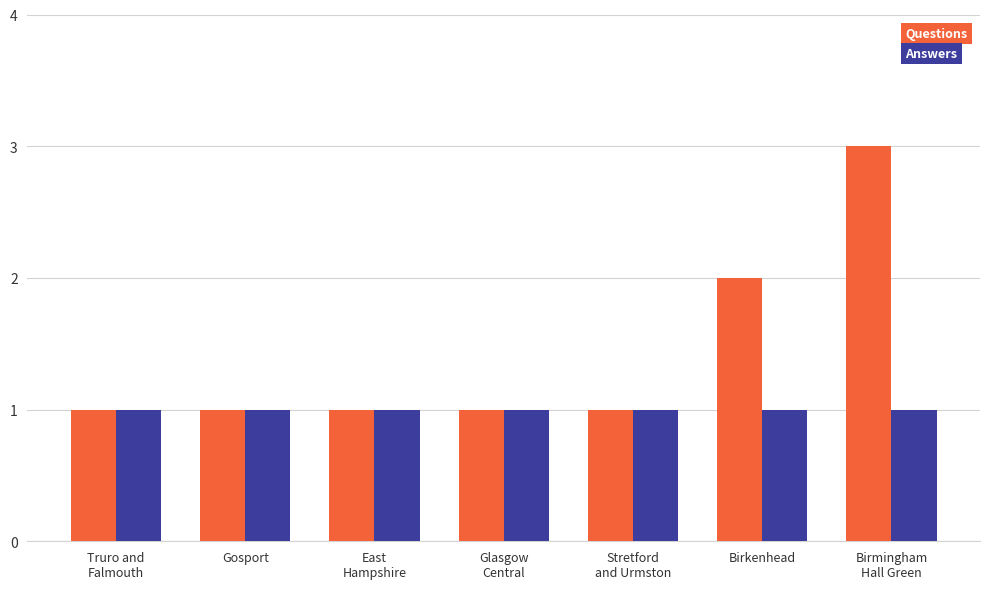

Which series has the largest range (max minus min)?

Questions